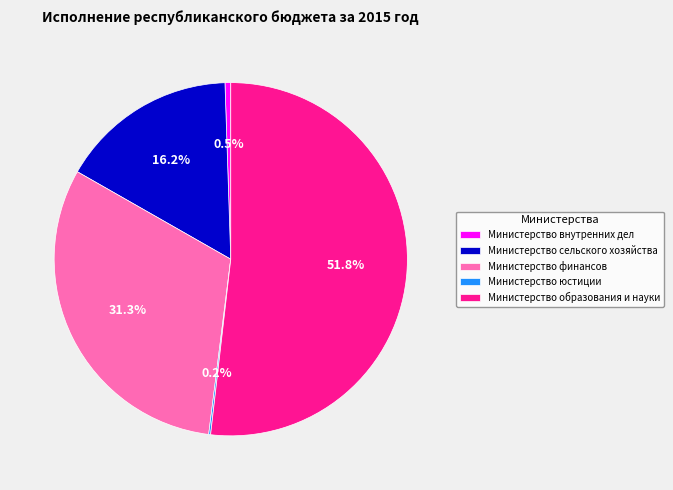

Between Министерство образования и науки and Министерство внутренних дел, which is larger?

Министерство образования и науки